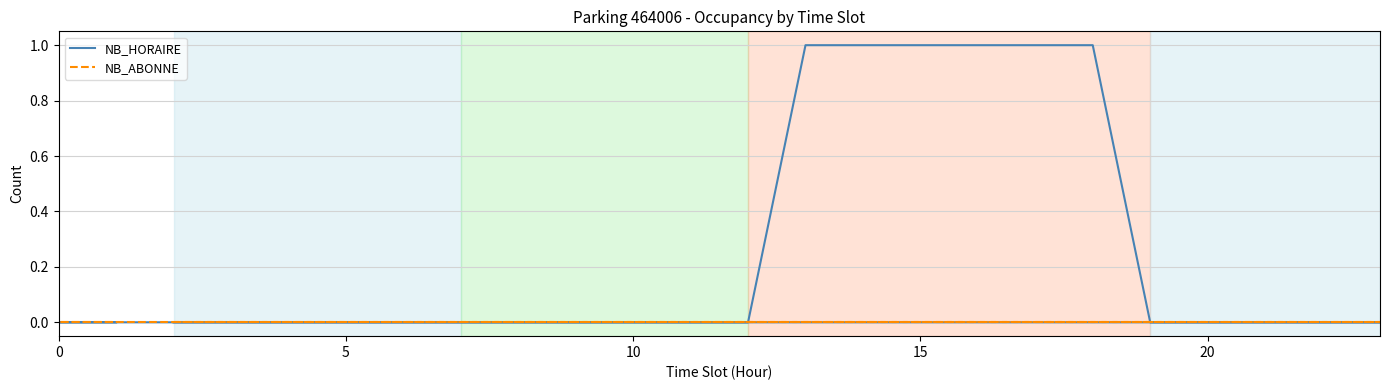

Is this an area chart (filled region under the line)?

No